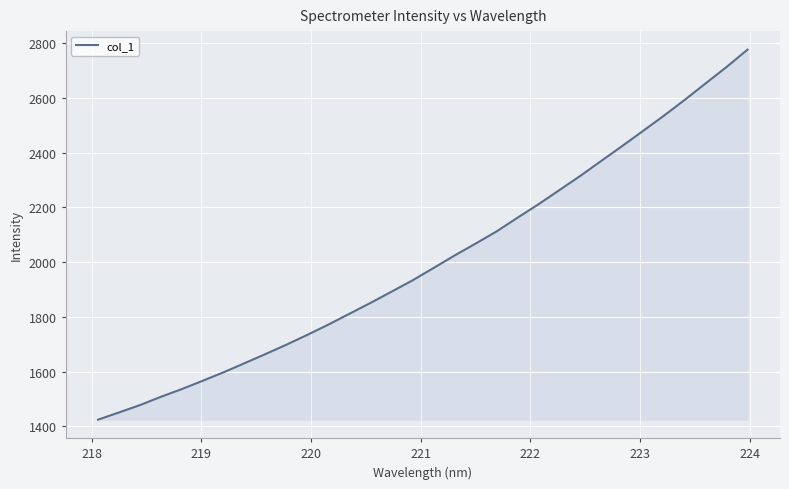

What is the greatest value displayed?

2777.5